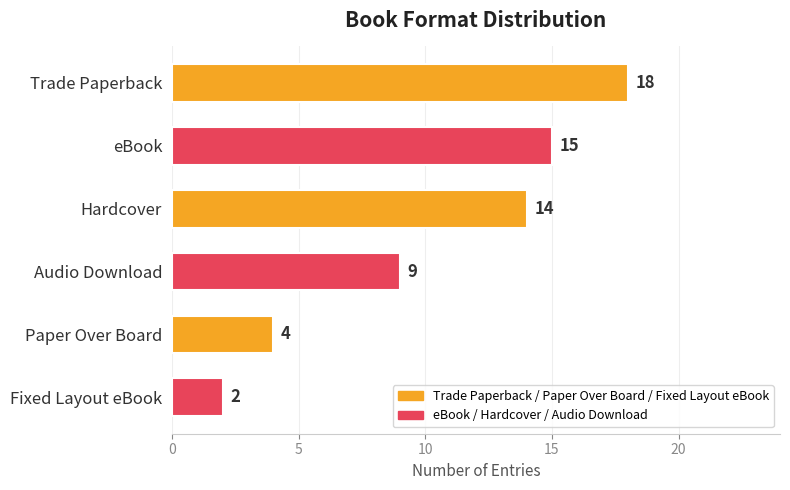

The value at Trade Paperback is 29. True or false?

False